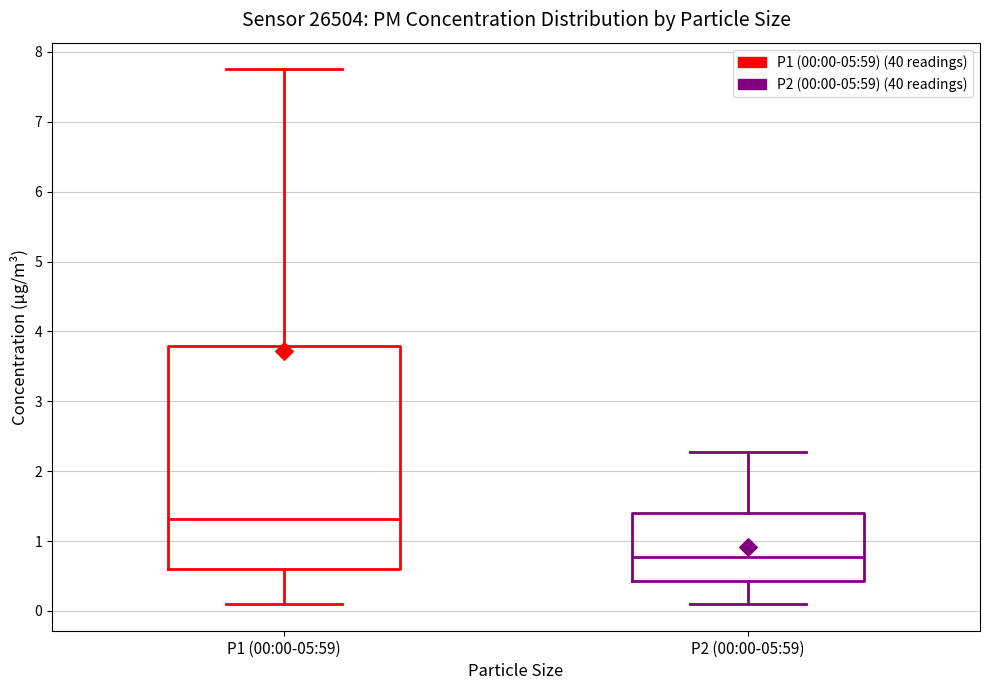

Reading left to right, read every box against the y-axis: the position of its median line, the range the box covers, and the ends of its whiskers. The values are not printed on the chart, so give them approximately, as read against the axis.

P1 (00:00-05:59): median 1.3, box 0.6 to 3.8, whiskers 0.1 to 7.8
P2 (00:00-05:59): median 0.8, box 0.4 to 1.4, whiskers 0.1 to 2.3